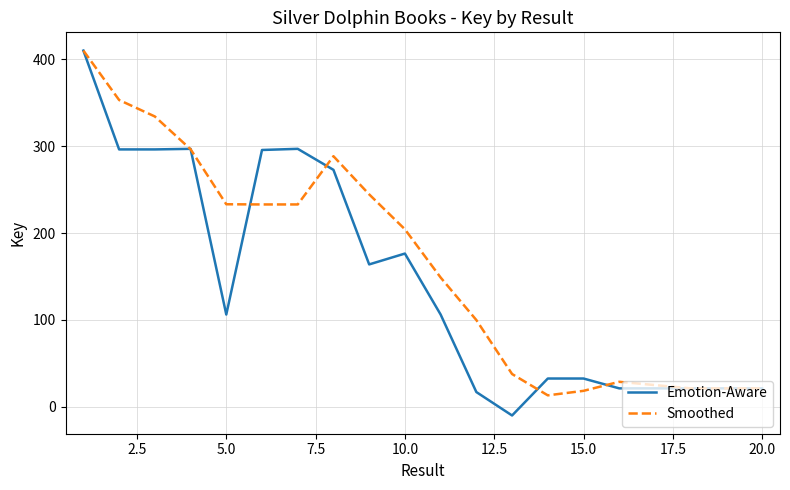

How many series are shown in this chart?

2